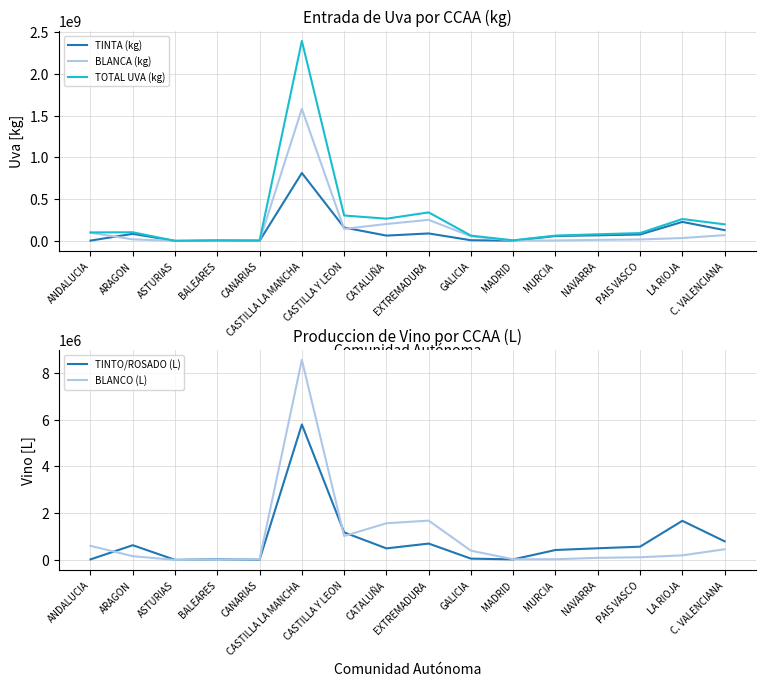

List the series in order of their peak value, highest first.

TOTAL UVA (kg), BLANCA (kg), TINTA (kg), BLANCO (L), TINTO/ROSADO (L)